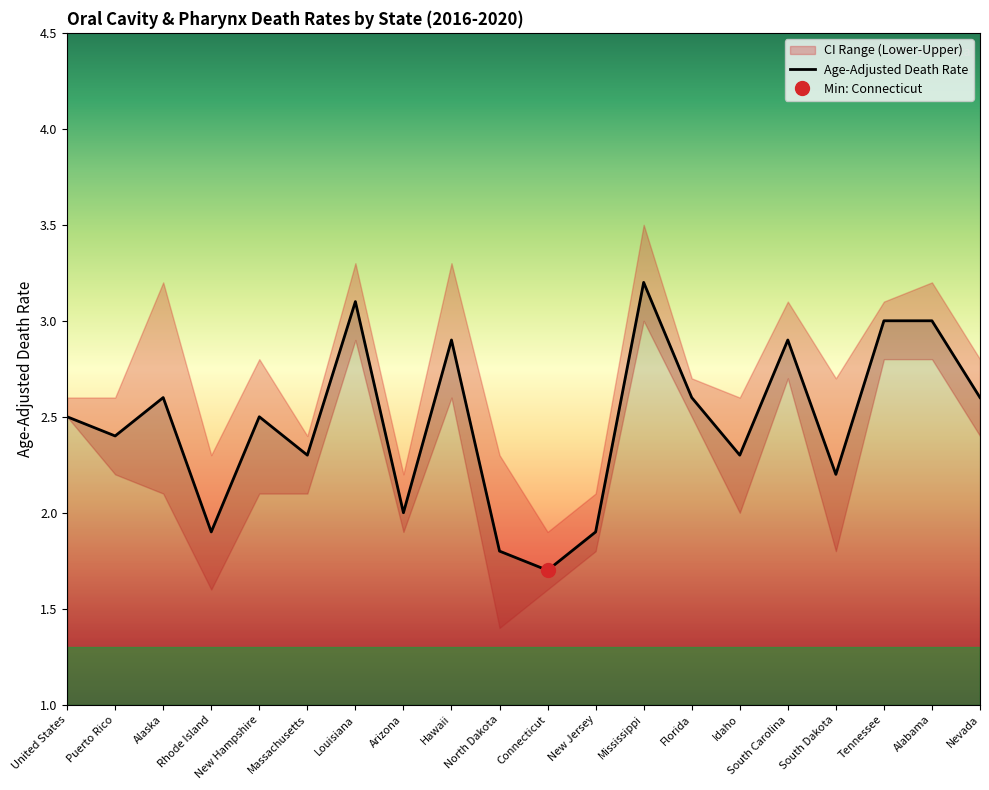

The Lower CI (Rate) series shows 0.9 at Alabama. True or false?

False